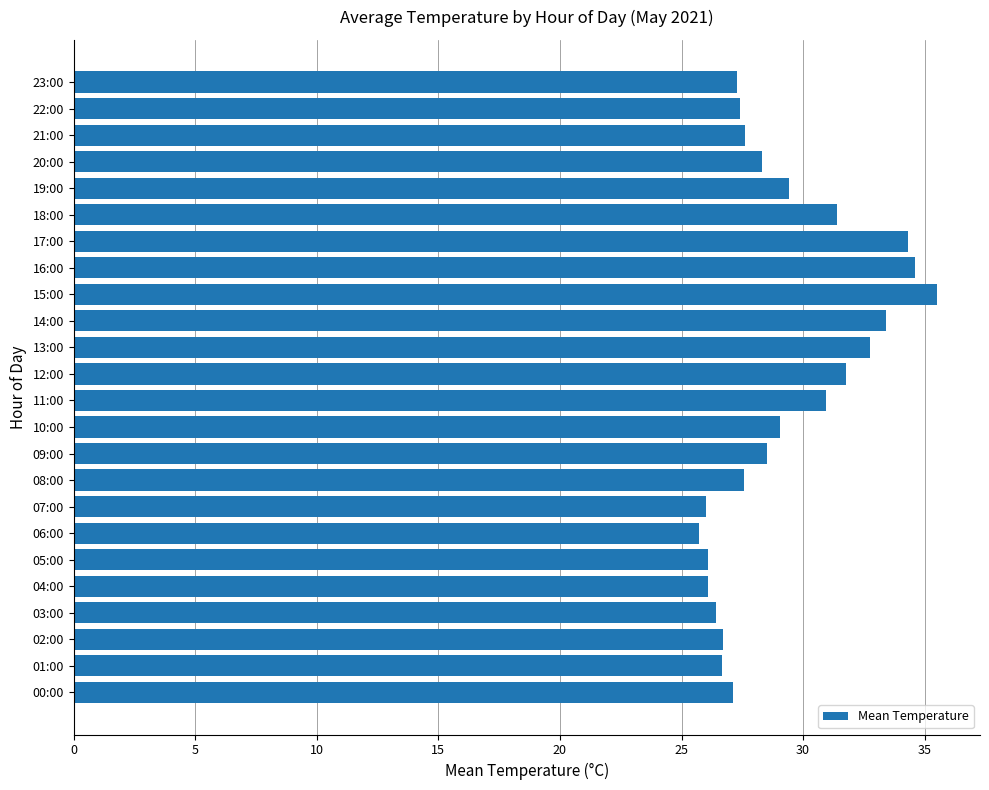

Count the number of data series in this chart.

1